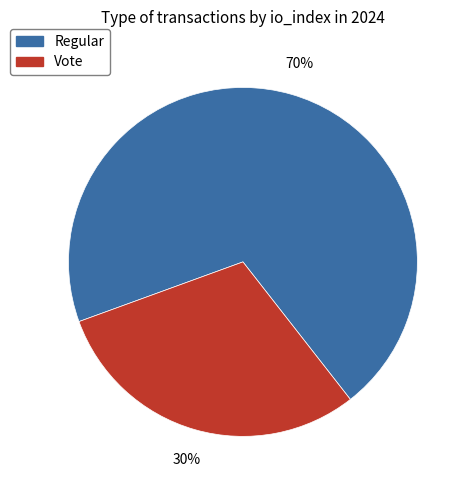

Is the sum of Regular and Vote greater than half?

Yes